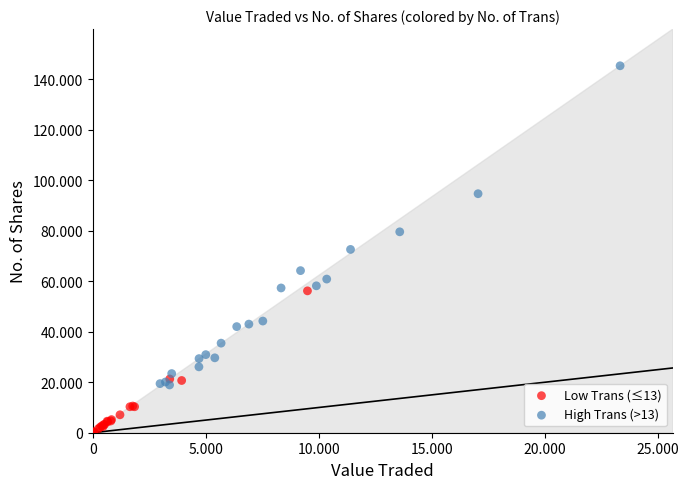

Which series reaches the maximum Y coordinate?

High Trans (>13)